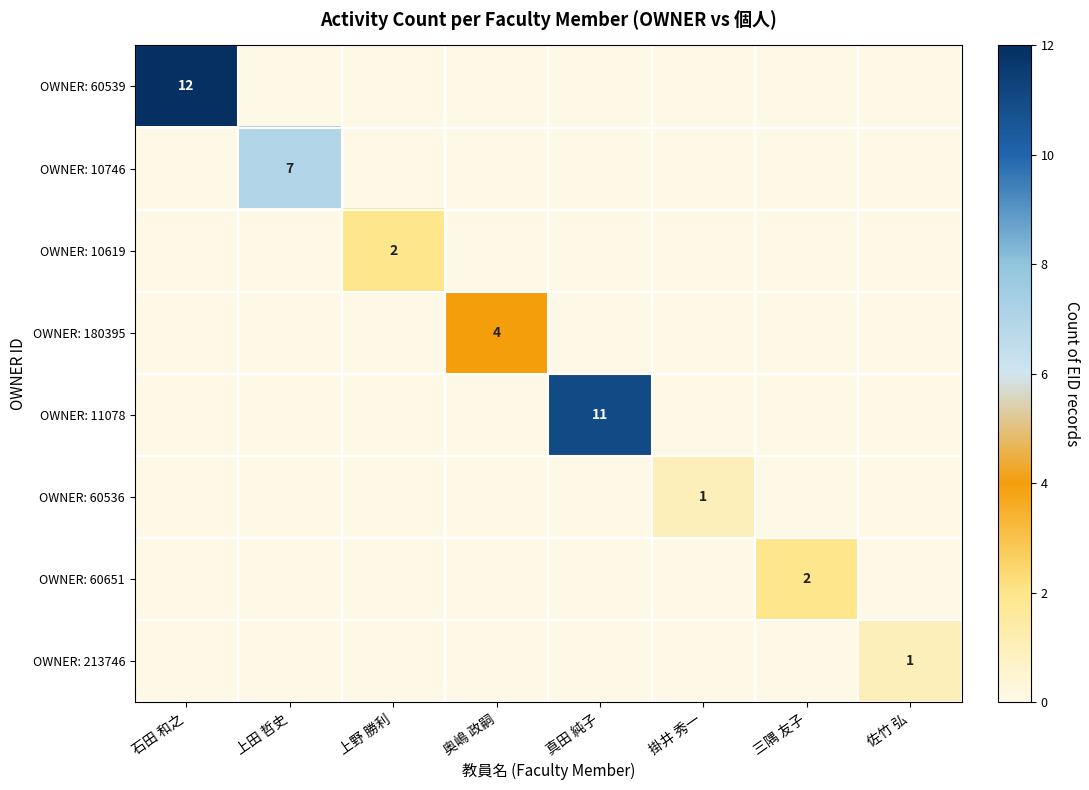

Which has a higher value, 上野 勝利 or 掛井 秀一?

上野 勝利